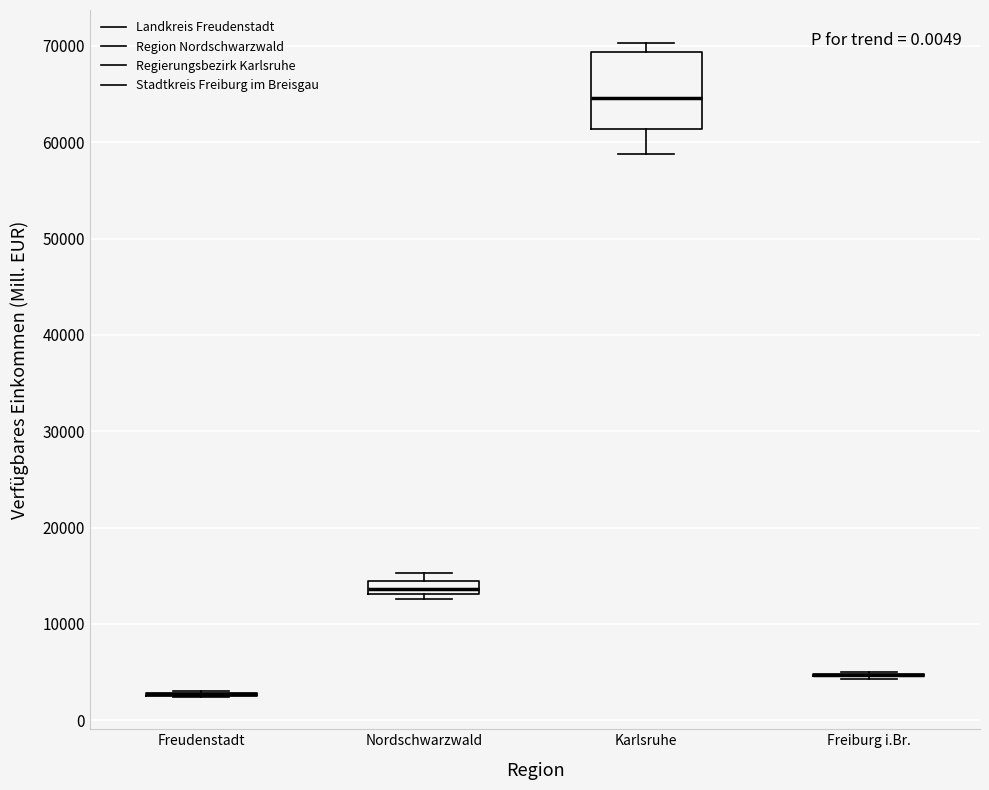

Comparing the boxes themselves (not the whiskers), which one is the tallest?

Karlsruhe